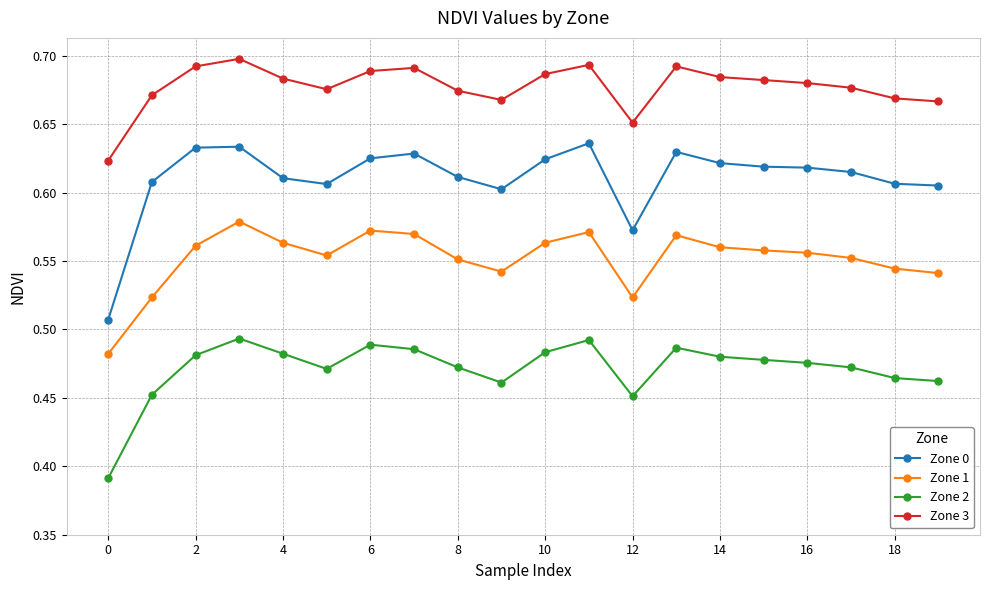

At how many categories does at least one series exceed 0?

20